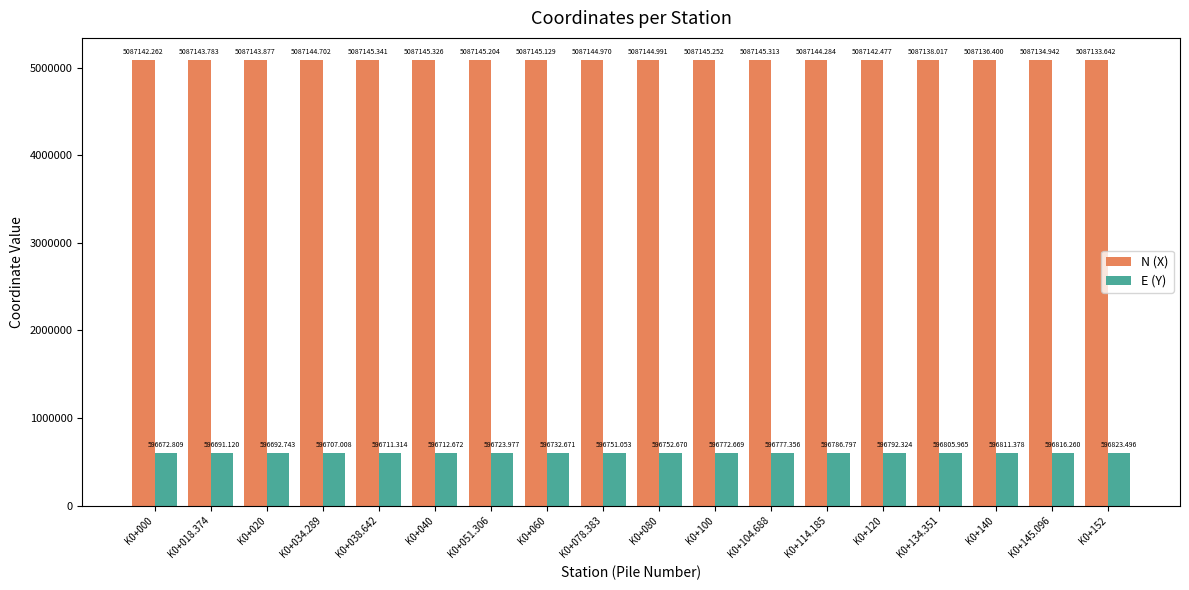

True or false: E (Y) has a value of 596751.1 at K0+078.383.

True